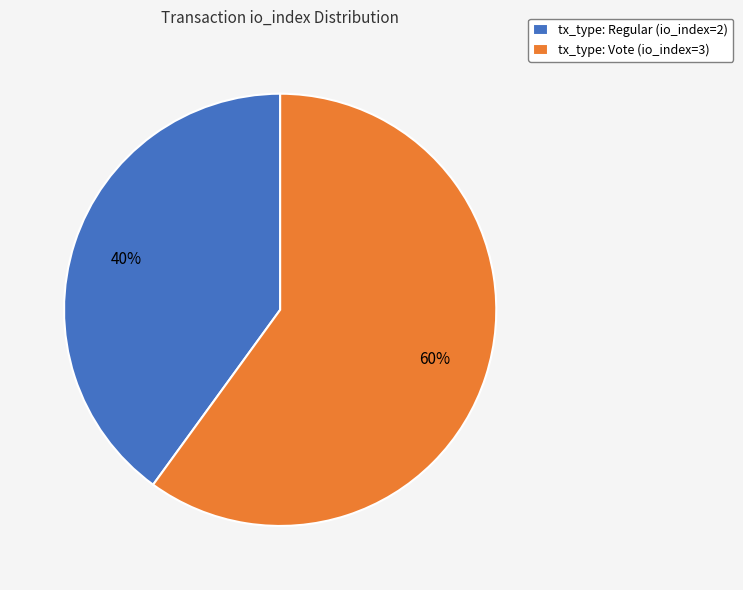

To the nearest percent, what percentage of the pie is tx_type: Regular (io_index=2)?

40%